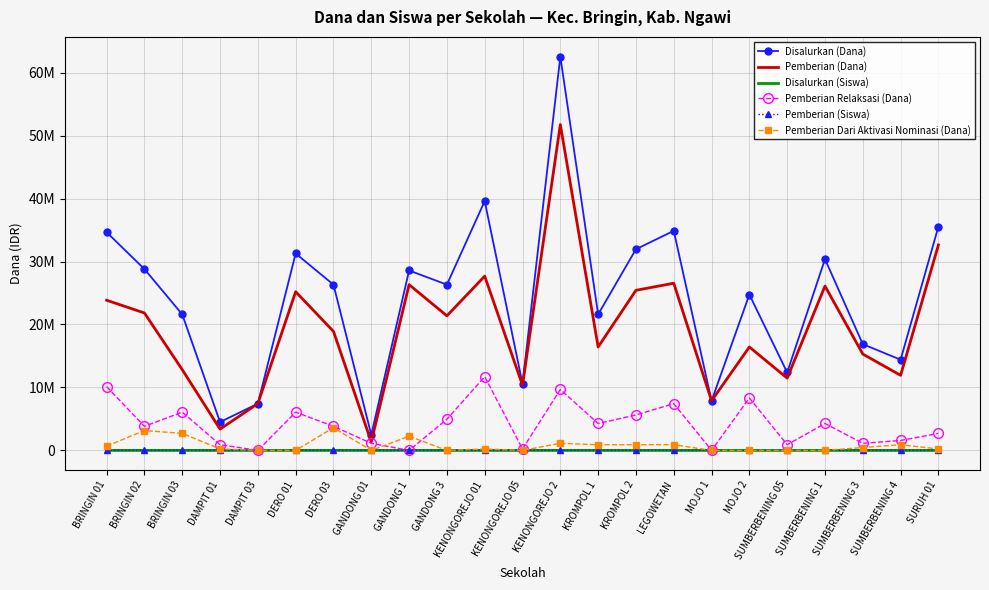

Is the value of Pemberian (Siswa) at SURUH 01 greater than the value of Pemberian (Dana) at MOJO 2?

No